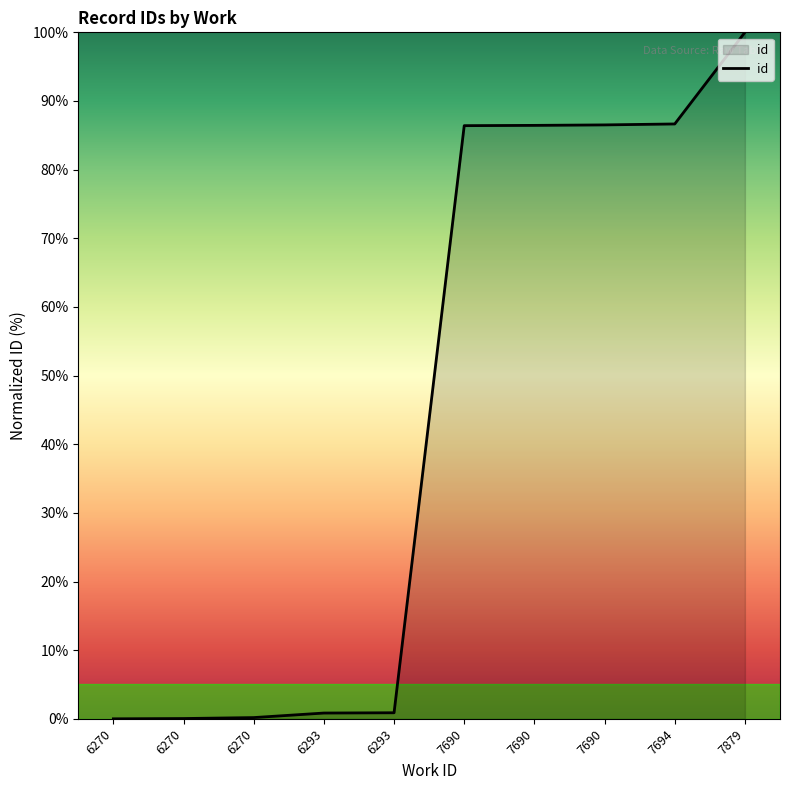

Does the chart have visible grid lines?

No